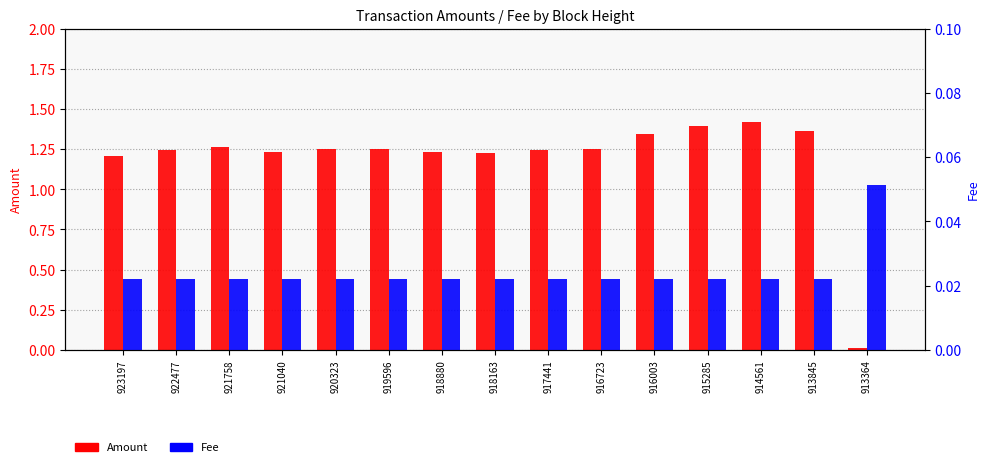

Count the Fee values in the range 0 to 1.

15